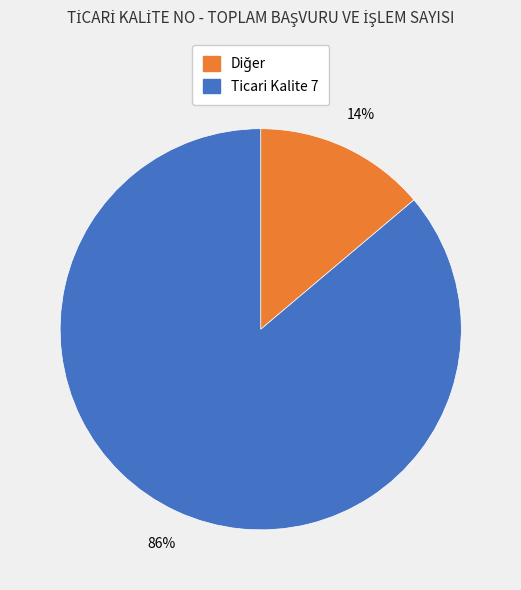

To the nearest percent, what is the average slice percentage?

50%